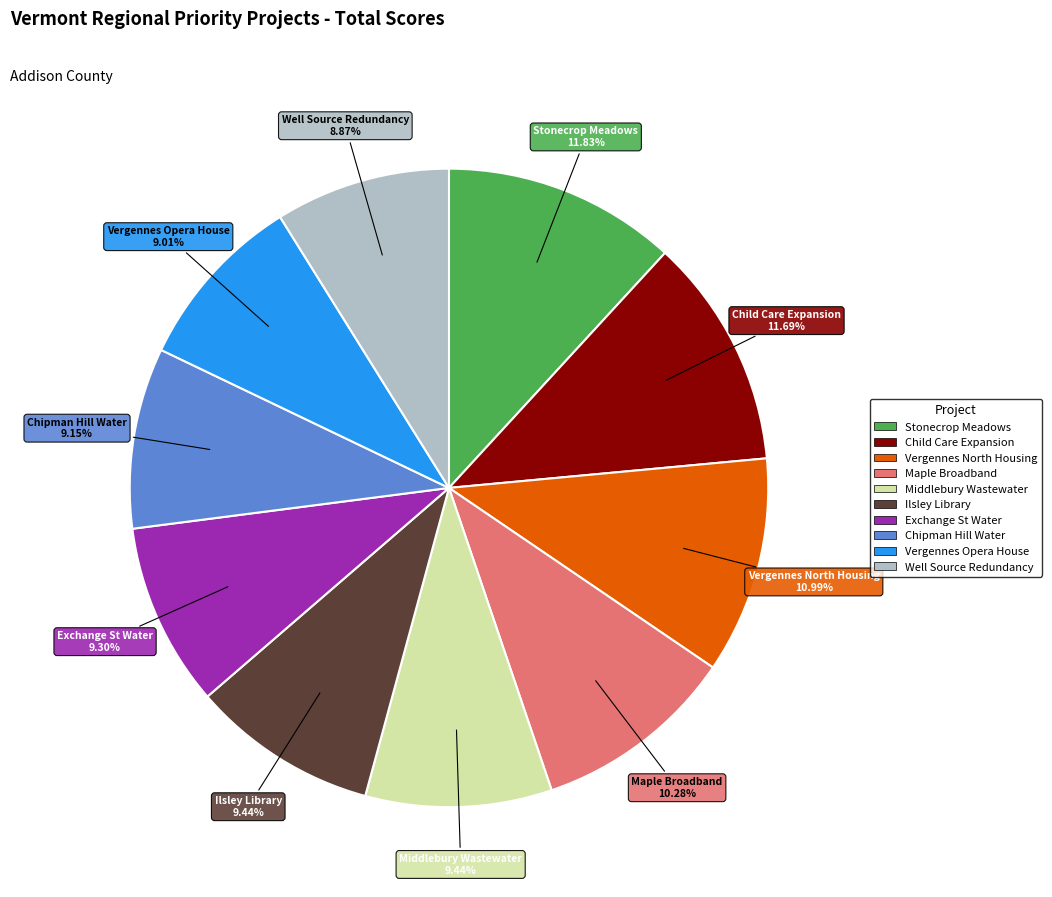

Is there a majority slice in this chart?

No